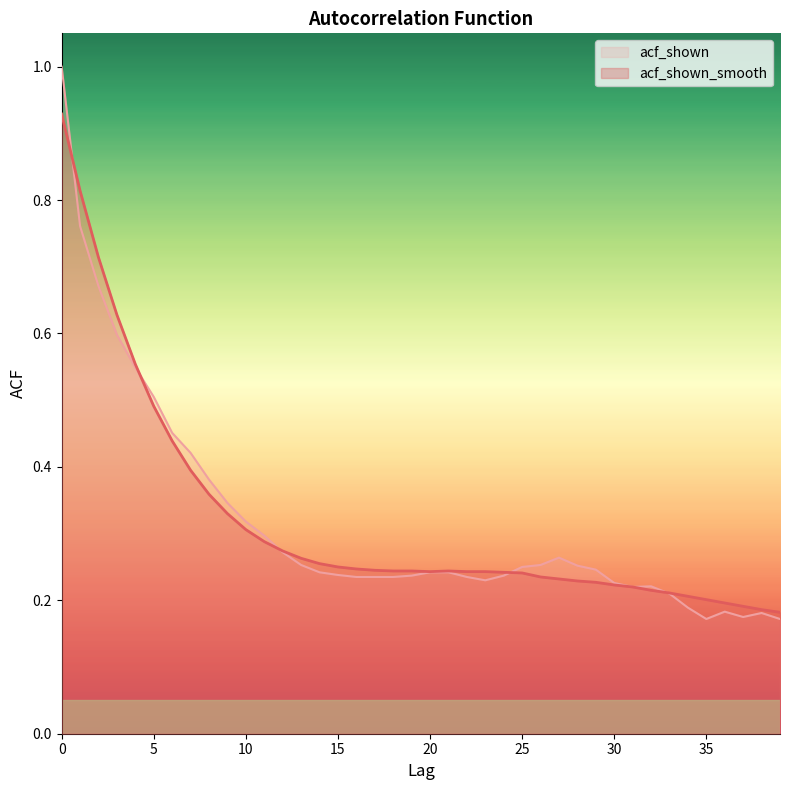

What is the minimum value shown in the chart?

0.2